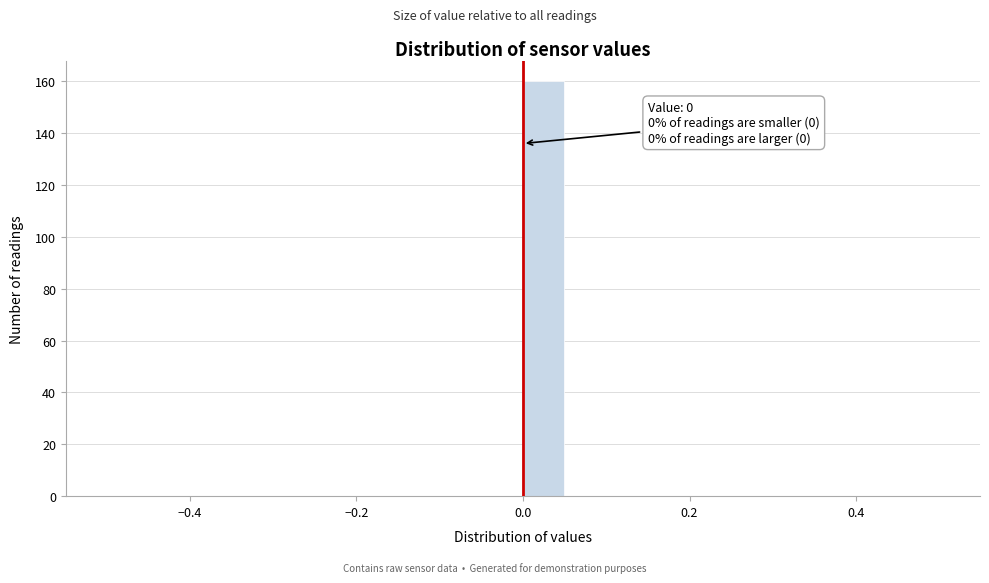

Read against the x-axis, roughly where is the centre of the tallest bar?

0.02